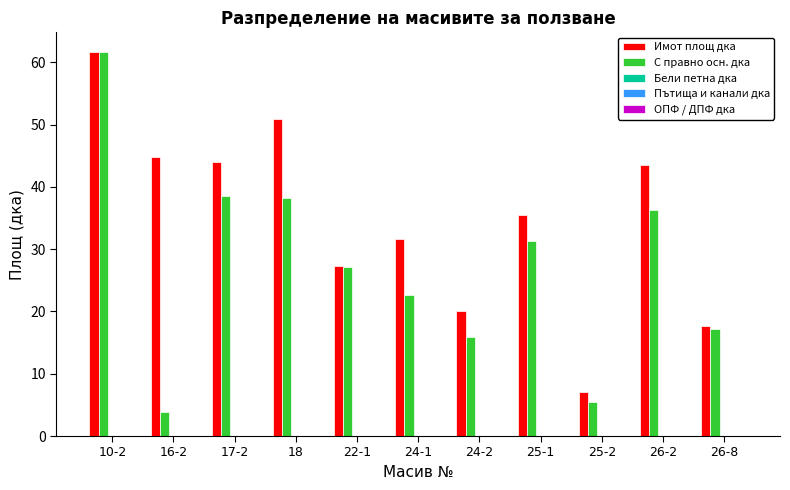

Which label corresponds to the smallest value in the chart?

16-2